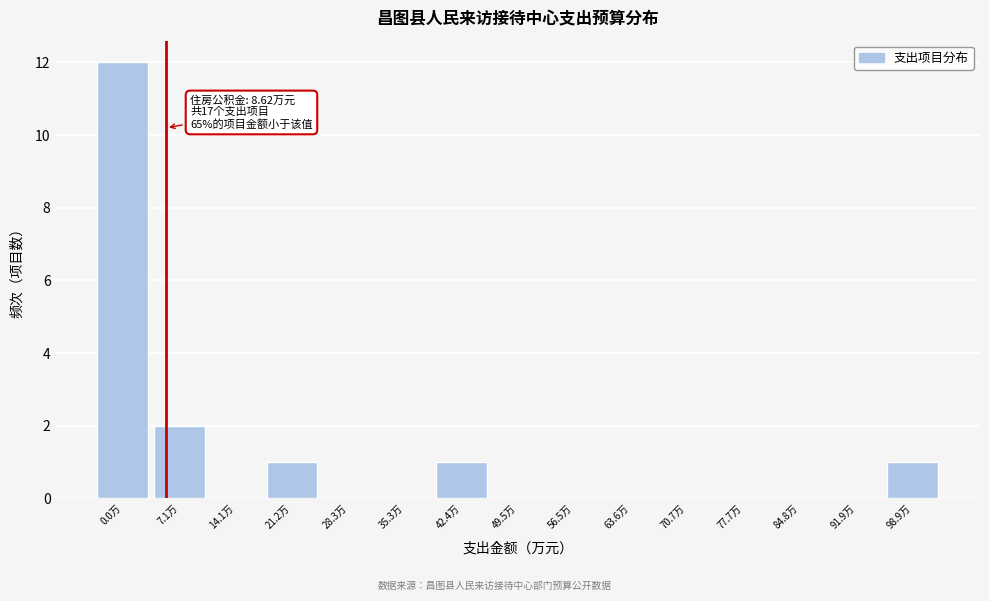

Reading left to right, transcribe all the data shown in this chart.

0.0万=12	7.1万=2	14.1万=0	21.2万=1	28.3万=0	35.3万=0	42.4万=1	49.5万=0	56.5万=0	63.6万=0	70.7万=0	77.7万=0	84.8万=0	91.9万=0	98.9万=1